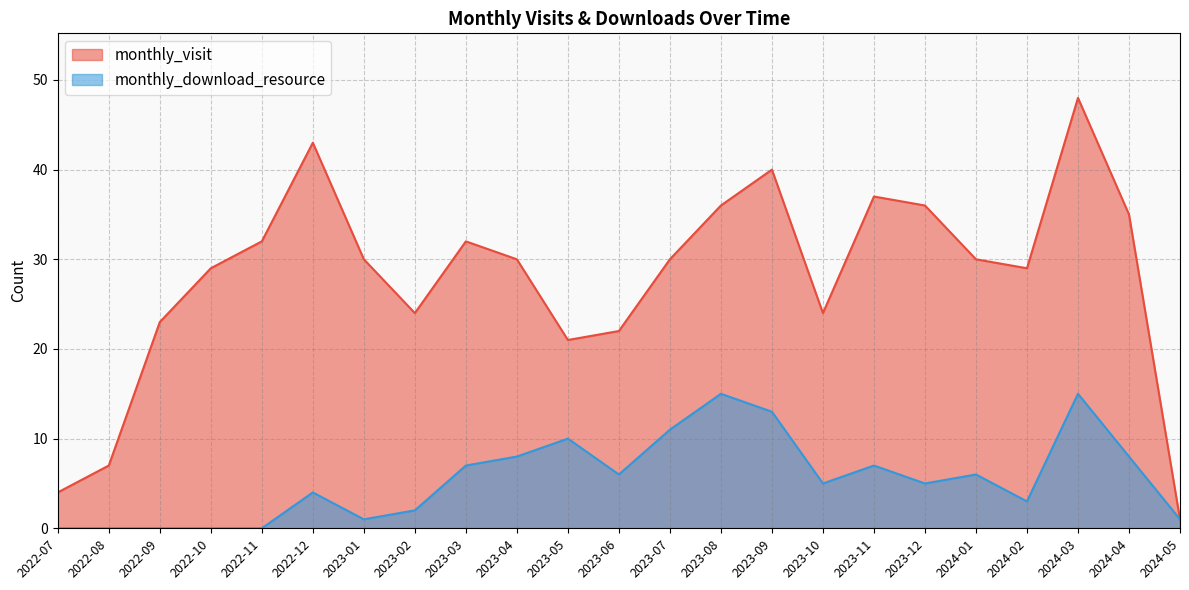

True or false: monthly_download_resource and monthly_visit cross at least once.

False